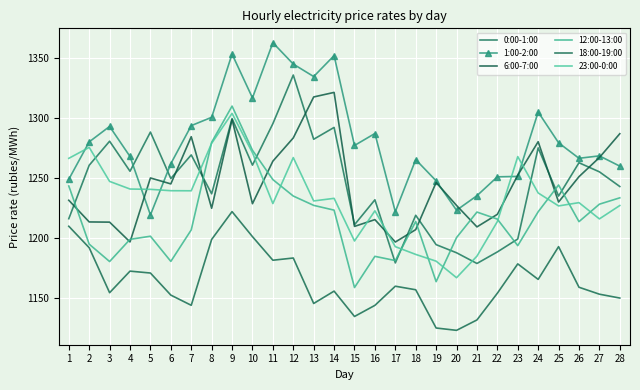

How many lines are shown in the chart?

6